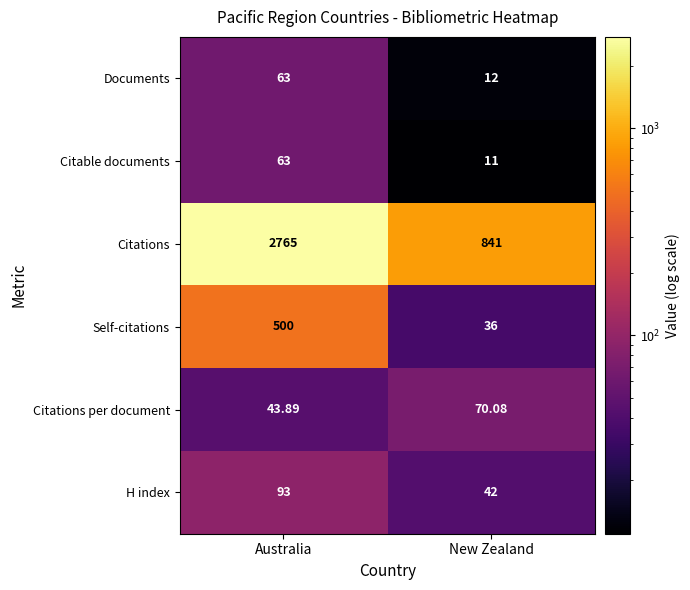

Between Australia and New Zealand, which series saw the biggest shift?

Citations